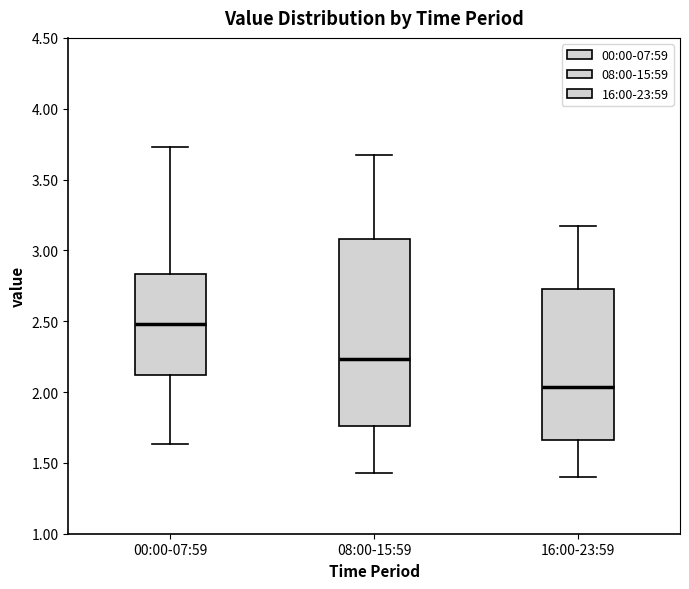

Reading left to right, read every box against the y-axis: the position of its median line, the range the box covers, and the ends of its whiskers. The values are not printed on the chart, so give them approximately, as read against the axis.

00:00-07:59: median 2.50, box 2.10 to 2.85, whiskers 1.65 to 3.75
08:00-15:59: median 2.25, box 1.75 to 3.10, whiskers 1.45 to 3.65
16:00-23:59: median 2.05, box 1.65 to 2.75, whiskers 1.40 to 3.15